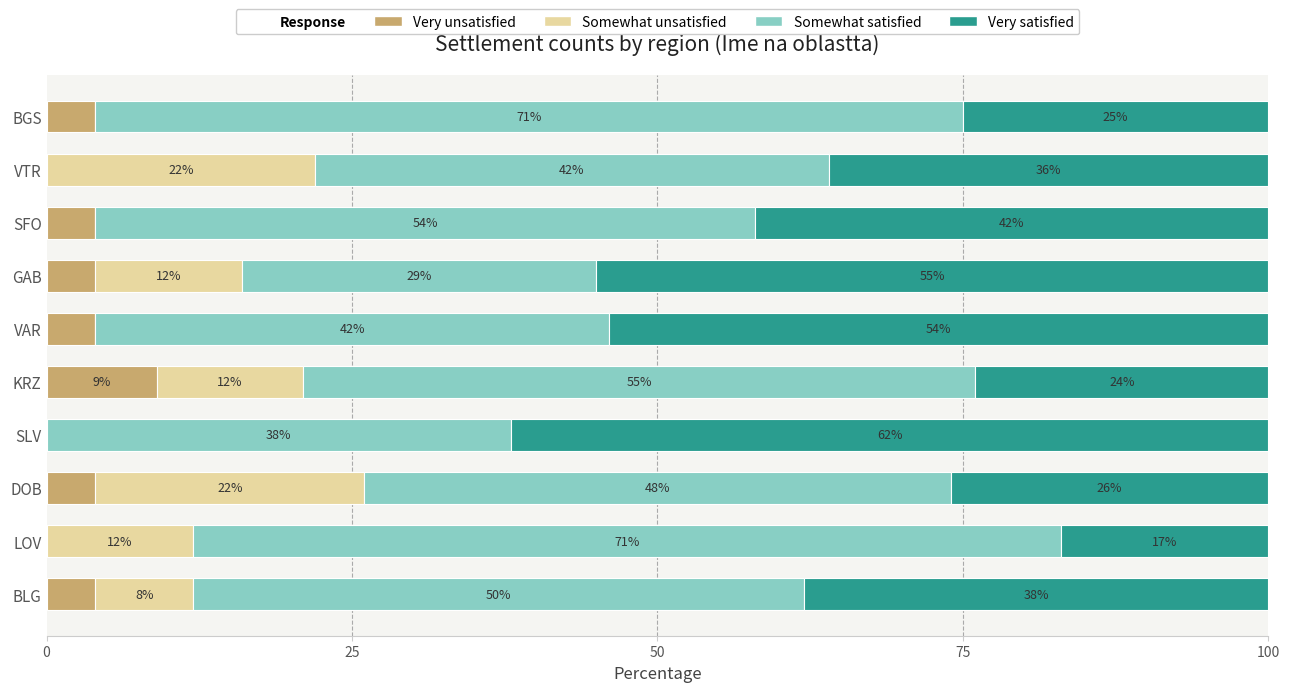

The Very unsatisfied series shows 4 at BLG. True or false?

True